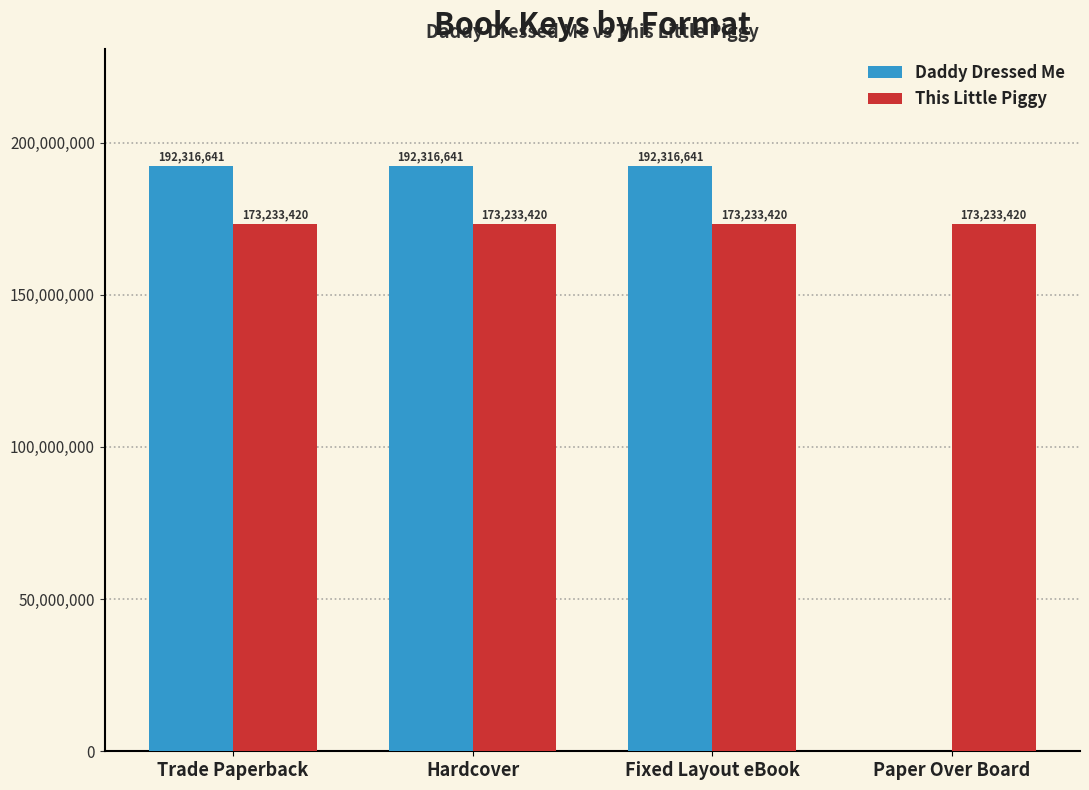

What is the greatest value displayed?

192316641